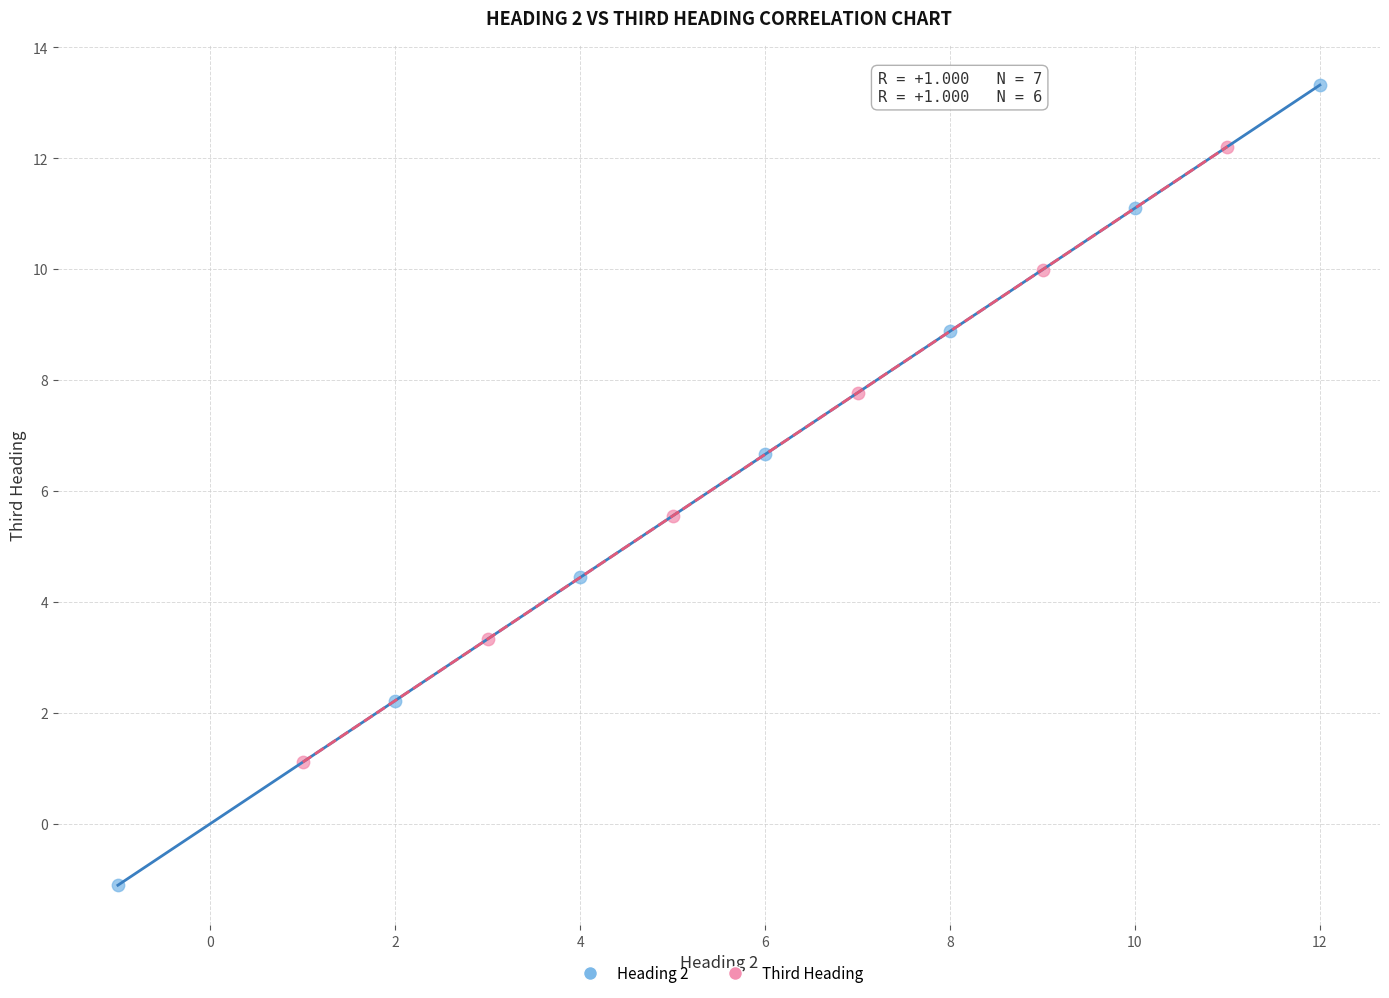

Which series reaches the minimum Y coordinate?

Heading 2